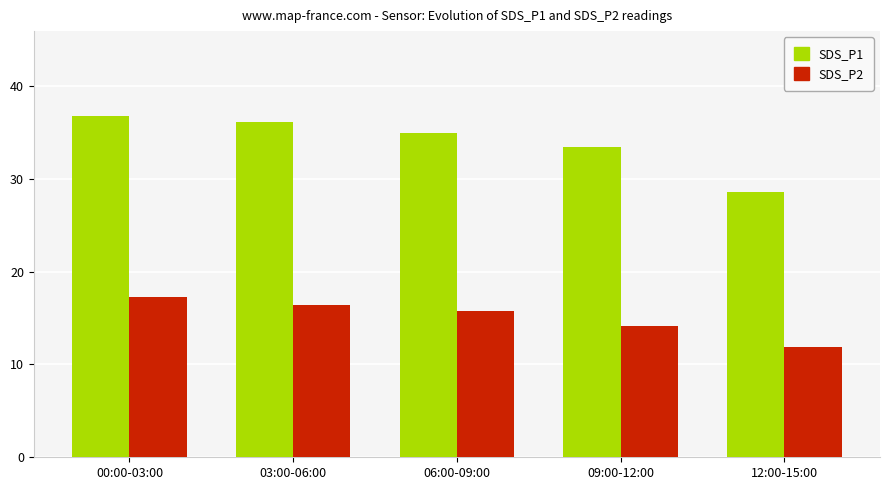

The value of SDS_P2 at 00:00-03:00 is 17.2. True or false?

True